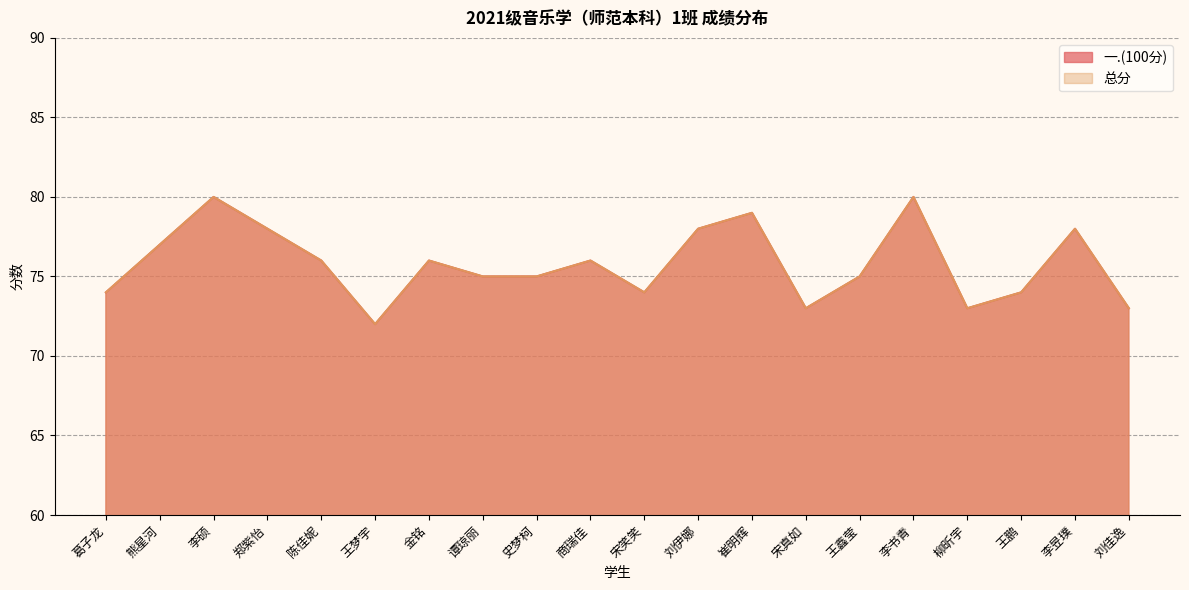

Reading left to right, what are all the values shown in this chart?

一.(100分): 葛子龙=74	熊星河=77	李硕=80	郑紫怡=78	陈佳妮=76	王梦宇=72	金铭=76	谭琼丽=75	史梦柯=75	商瑞佳=76	宋笑笑=74	刘伊娜=78	崔明辉=79	宋真如=73	王鑫莹=75	李书青=80	柳昕宇=73	王鹏=74	李昱璞=78	刘佳逸=73
总分: 葛子龙=74	熊星河=77	李硕=80	郑紫怡=78	陈佳妮=76	王梦宇=72	金铭=76	谭琼丽=75	史梦柯=75	商瑞佳=76	宋笑笑=74	刘伊娜=78	崔明辉=79	宋真如=73	王鑫莹=75	李书青=80	柳昕宇=73	王鹏=74	李昱璞=78	刘佳逸=73